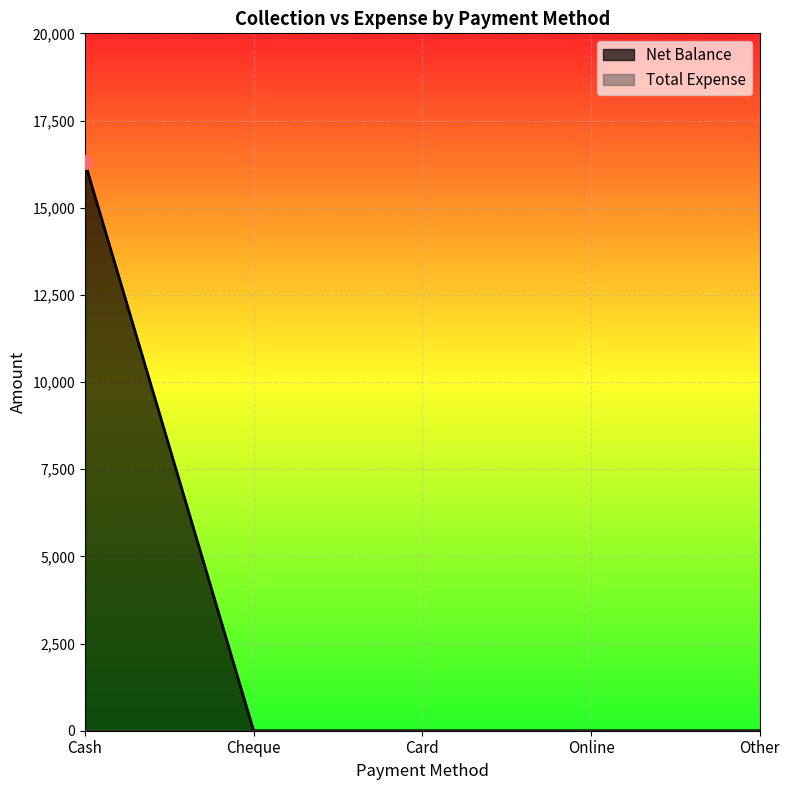

What is the difference between the maximum and minimum values?

16298